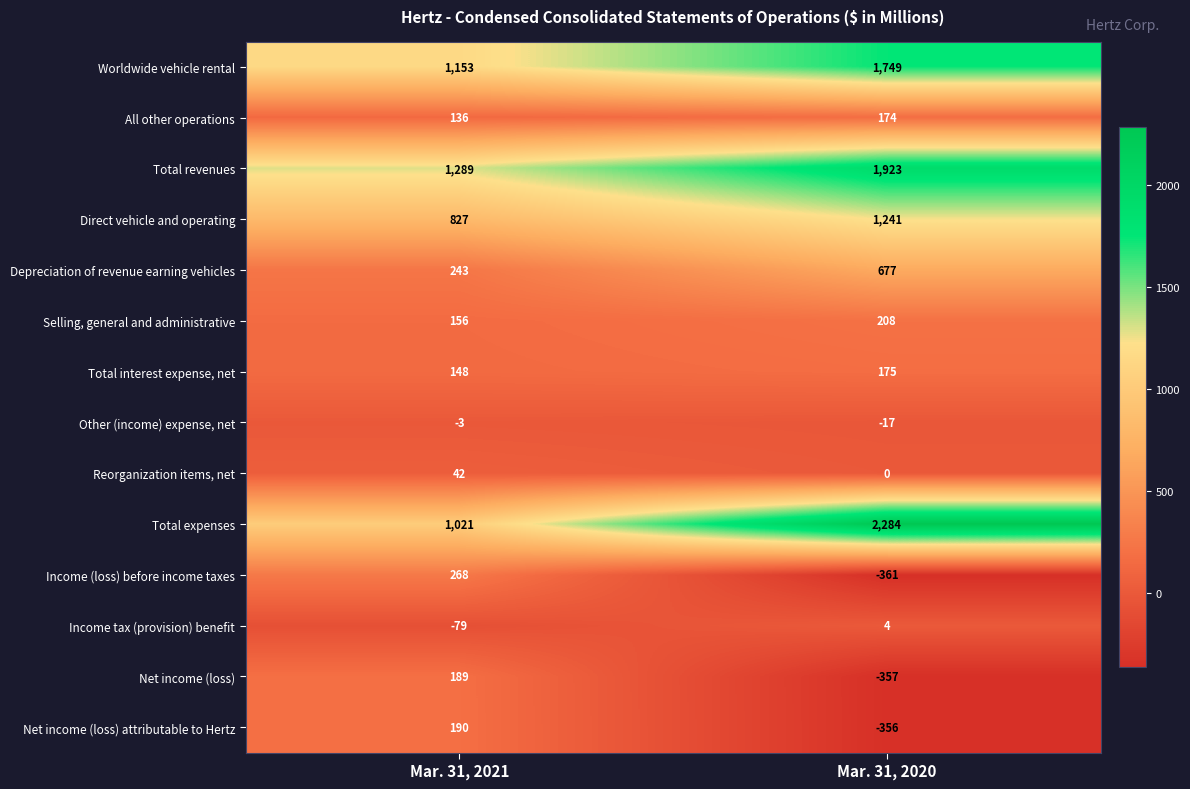

What is the sum of all Selling, general and administrative values?

364